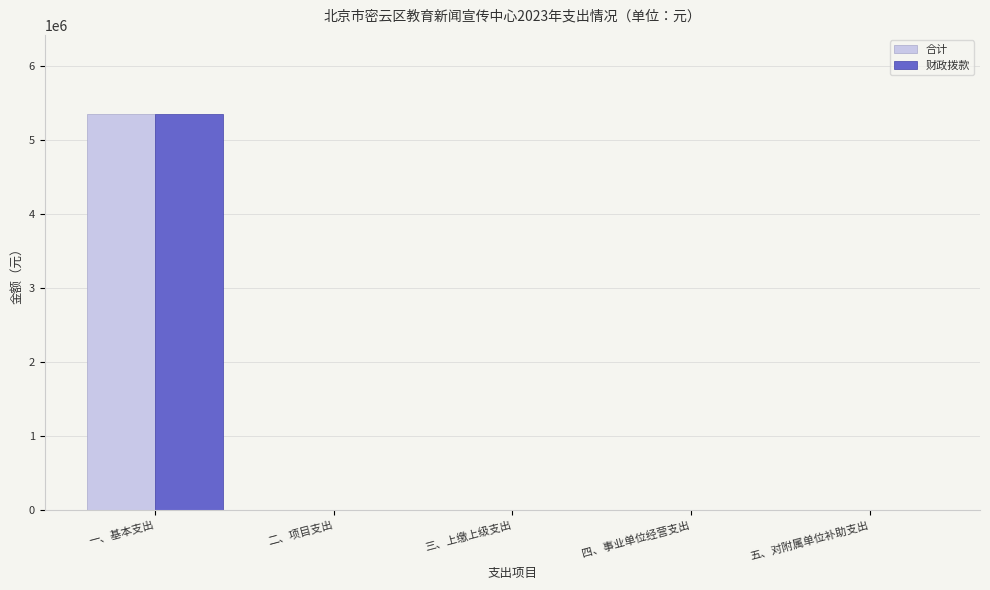

Reading left to right, transcribe all the data shown in this chart.

合计: 一、基本支出=5347850.4	二、项目支出=0.0	三、上缴上级支出=0.0	四、事业单位经营支出=0.0	五、对附属单位补助支出=0.0
财政拨款: 一、基本支出=5347850.4	二、项目支出=0.0	三、上缴上级支出=0.0	四、事业单位经营支出=0.0	五、对附属单位补助支出=0.0